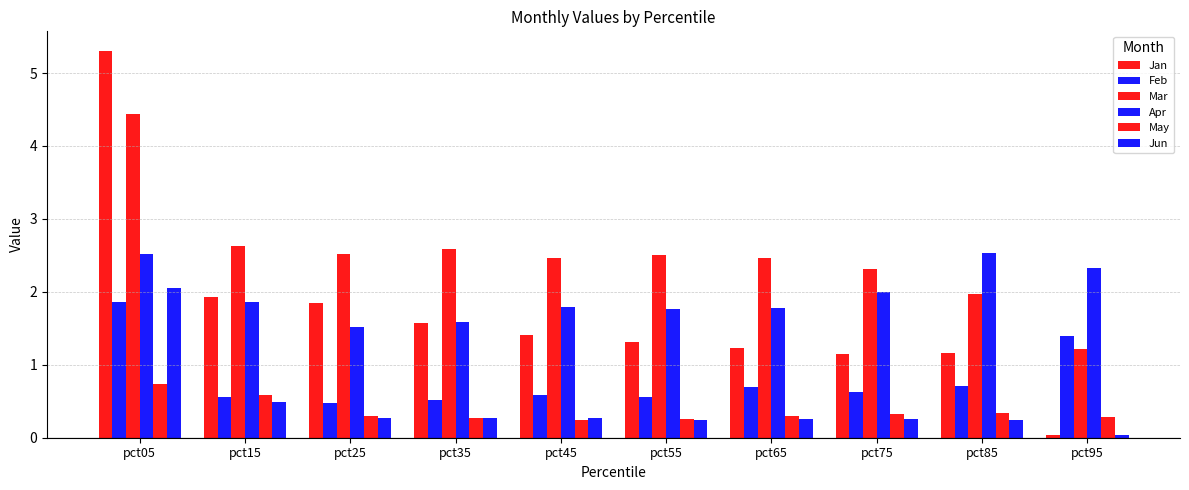

How many bars are there in total?

60